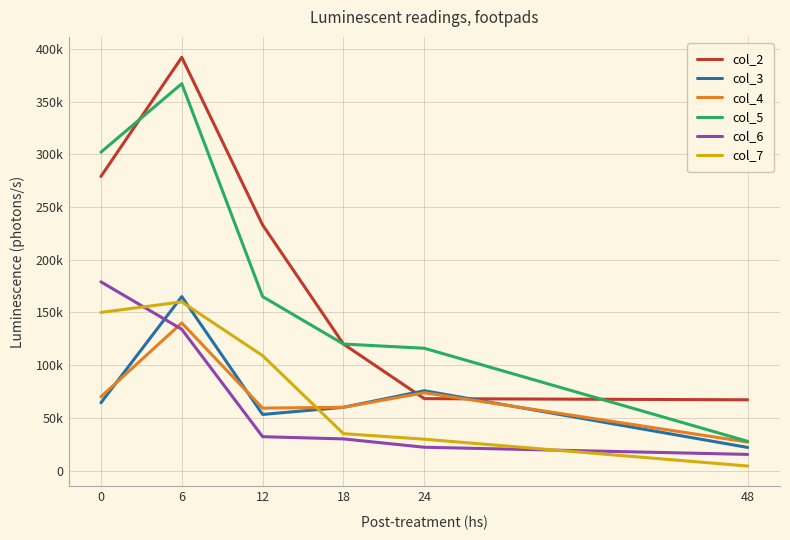

Does the chart have visible grid lines?

Yes